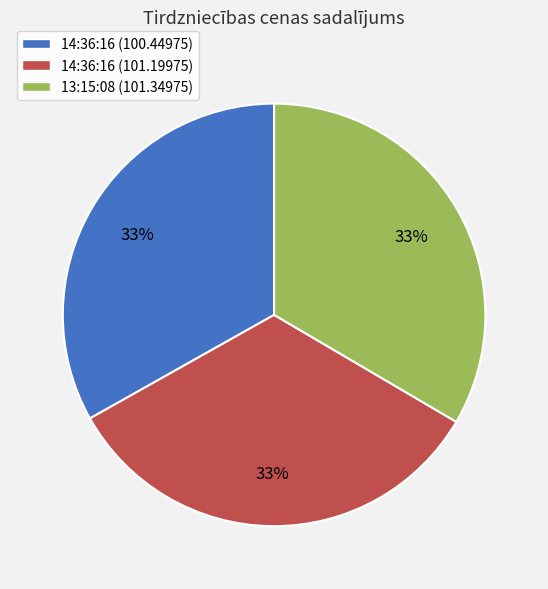

To the nearest percent, what is the average slice percentage?

33%